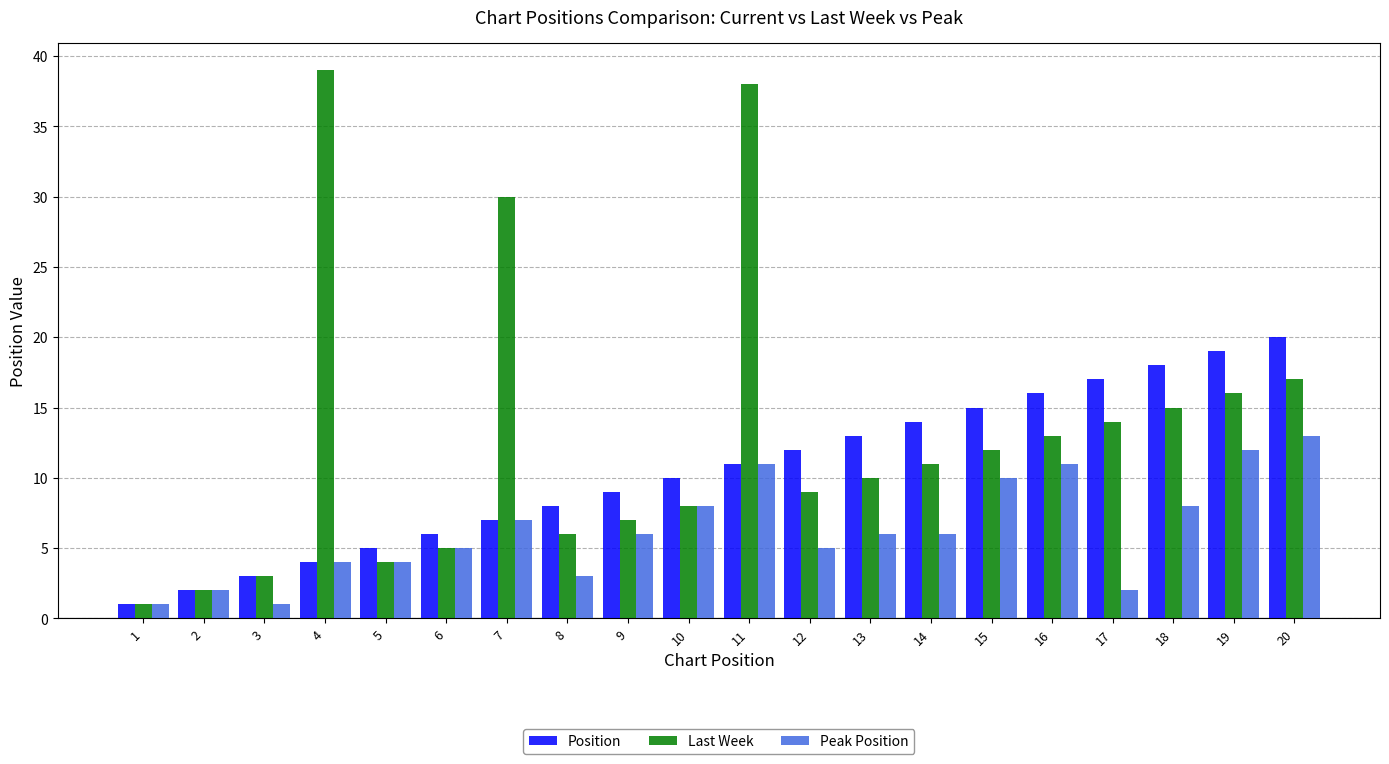

What is the value of the Last Week bar at the 12th from the left?

9